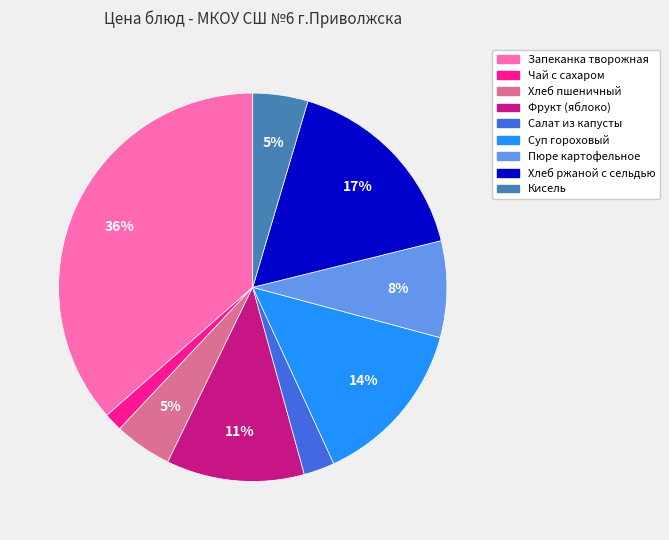

Is there a majority slice in this chart?

No